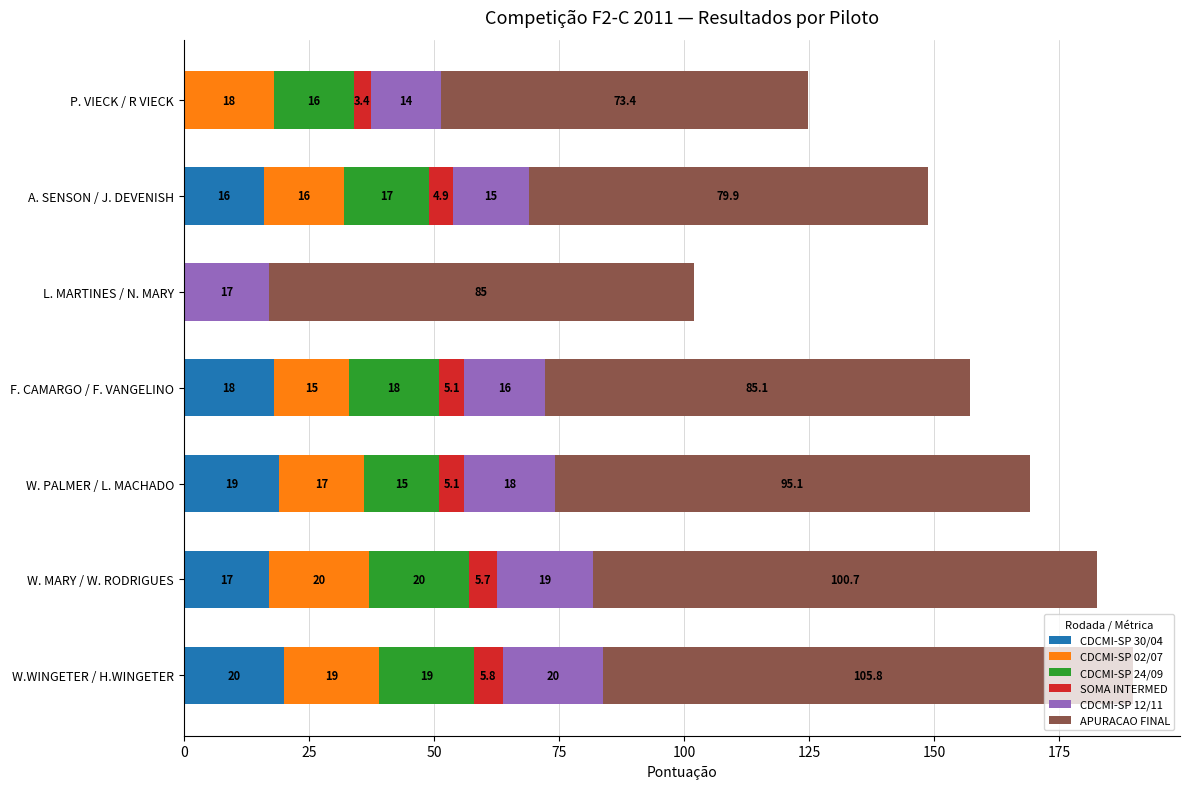

What is the sum of all CDCMI-SP 30/04 values?

90.0